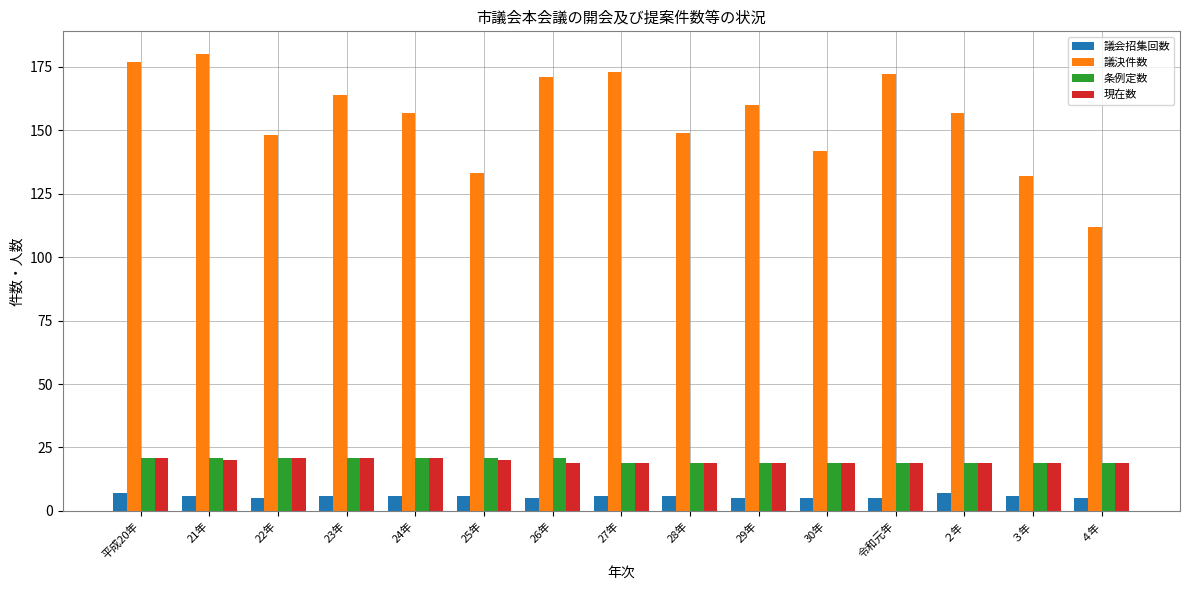

The value of 条例定数 at ３年 is 19. True or false?

True